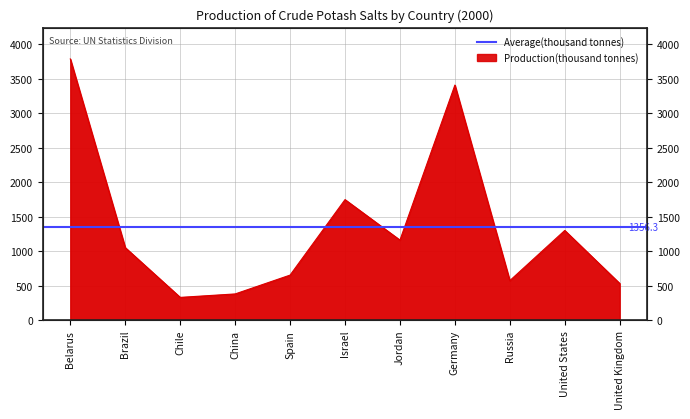

Where does the data first go above 1051?

Belarus